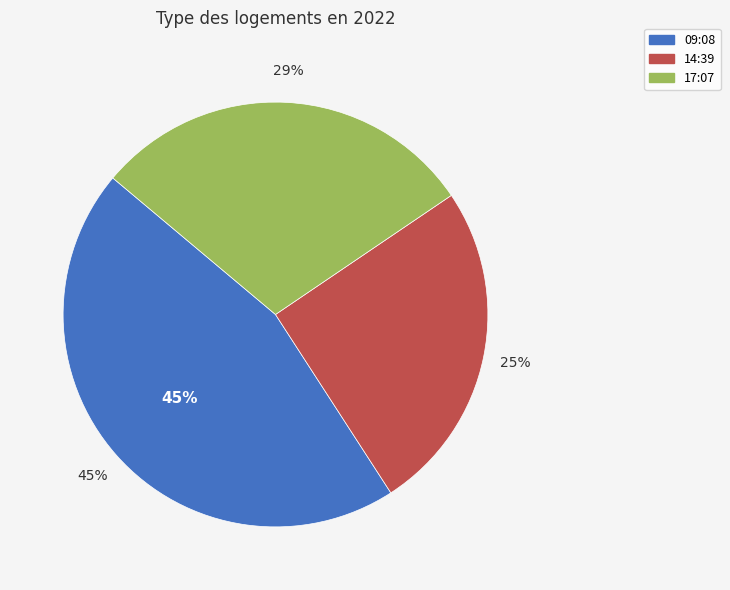

Does 2022-11-19T17:07:42.415Z account for over 50% of the chart?

No